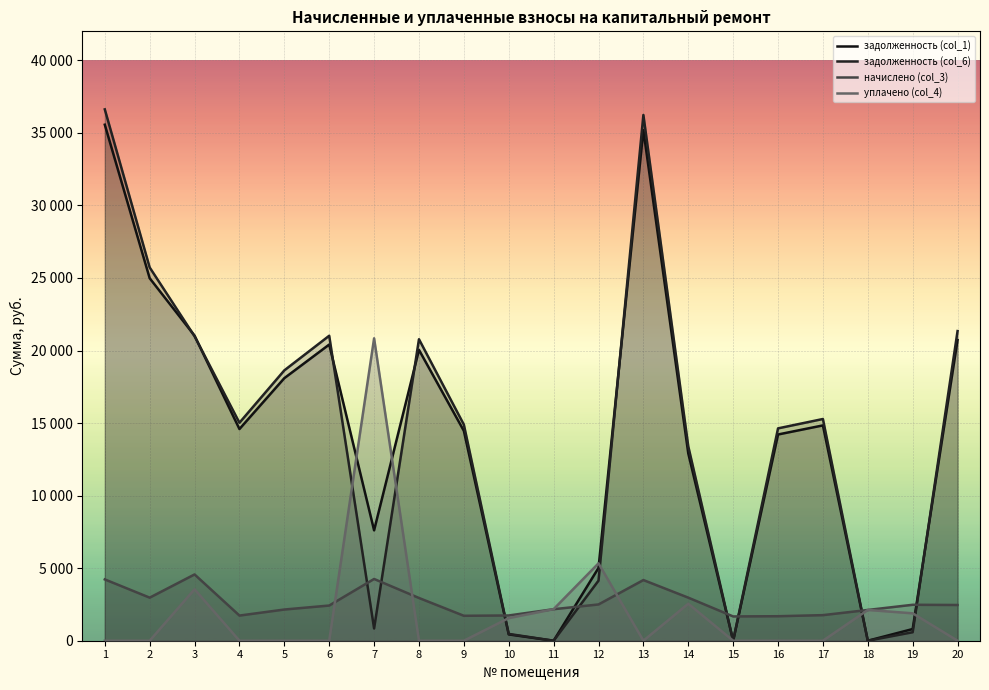

What is the approximate value of задолженность (col_6) at 12?

4141.8